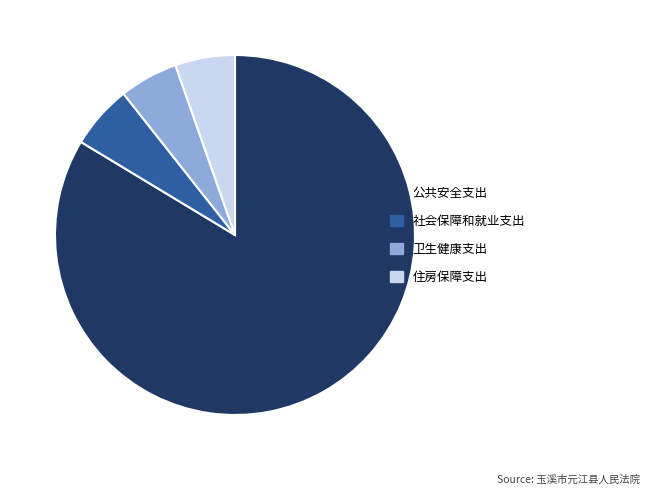

Which slice represents more than half of the pie?

公共安全支出